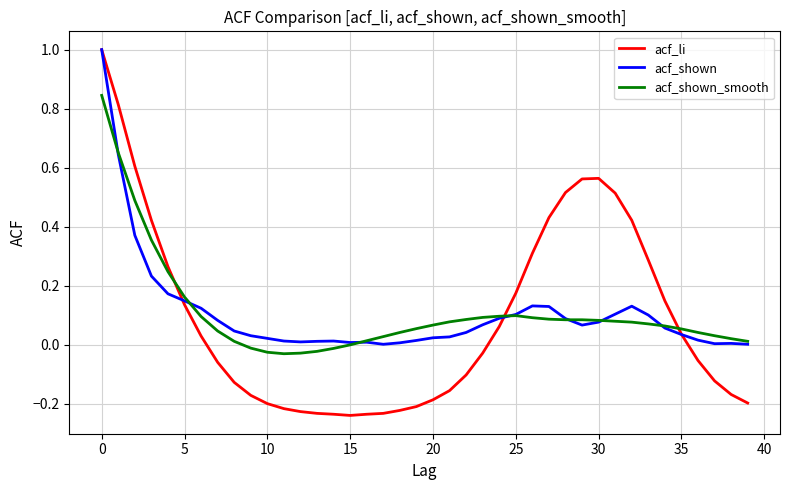

How many distinct data groups are displayed?

3